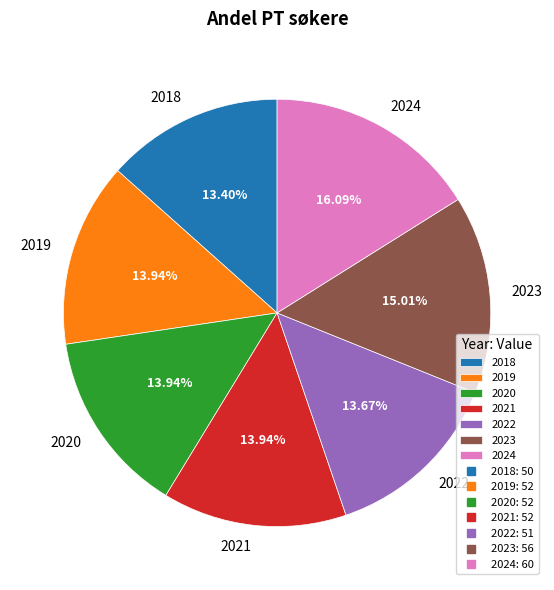

Count the number of slices in the pie.

7